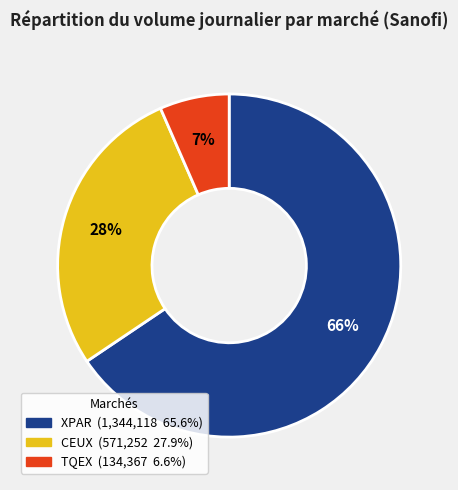

Does any single category account for the majority?

Yes